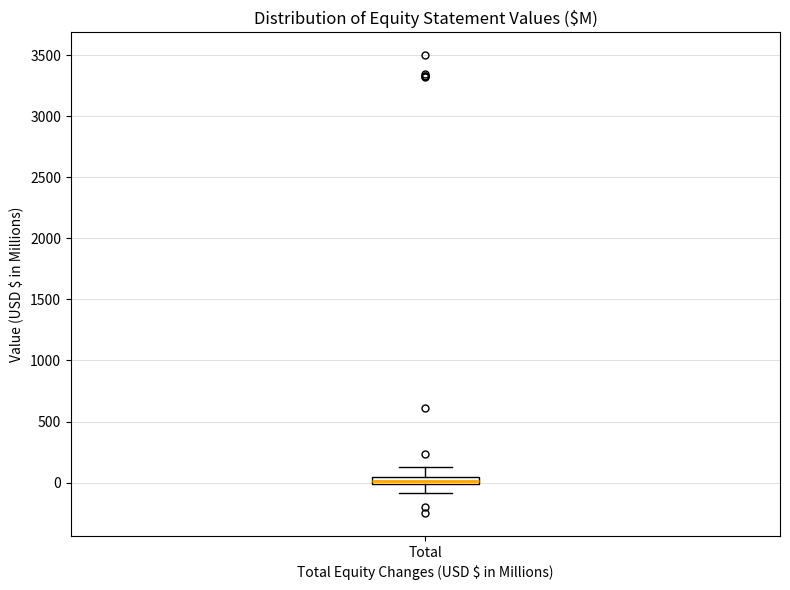

Where does the lower whisker of the box for Total end on the y-axis? The values are not printed on the chart, so give them approximately, as read against the axis.

-100